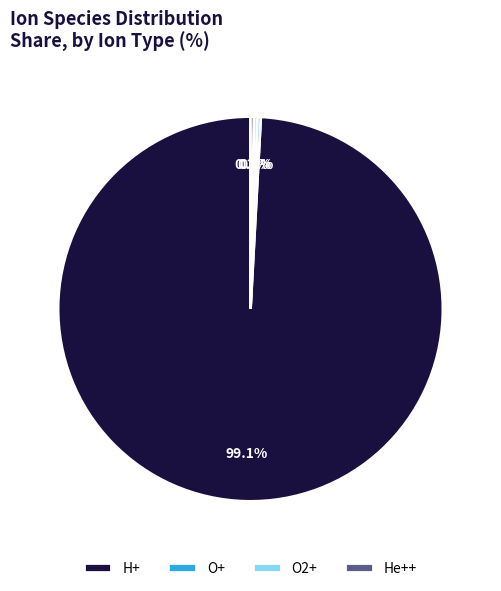

What is the largest slice in the pie chart?

H+